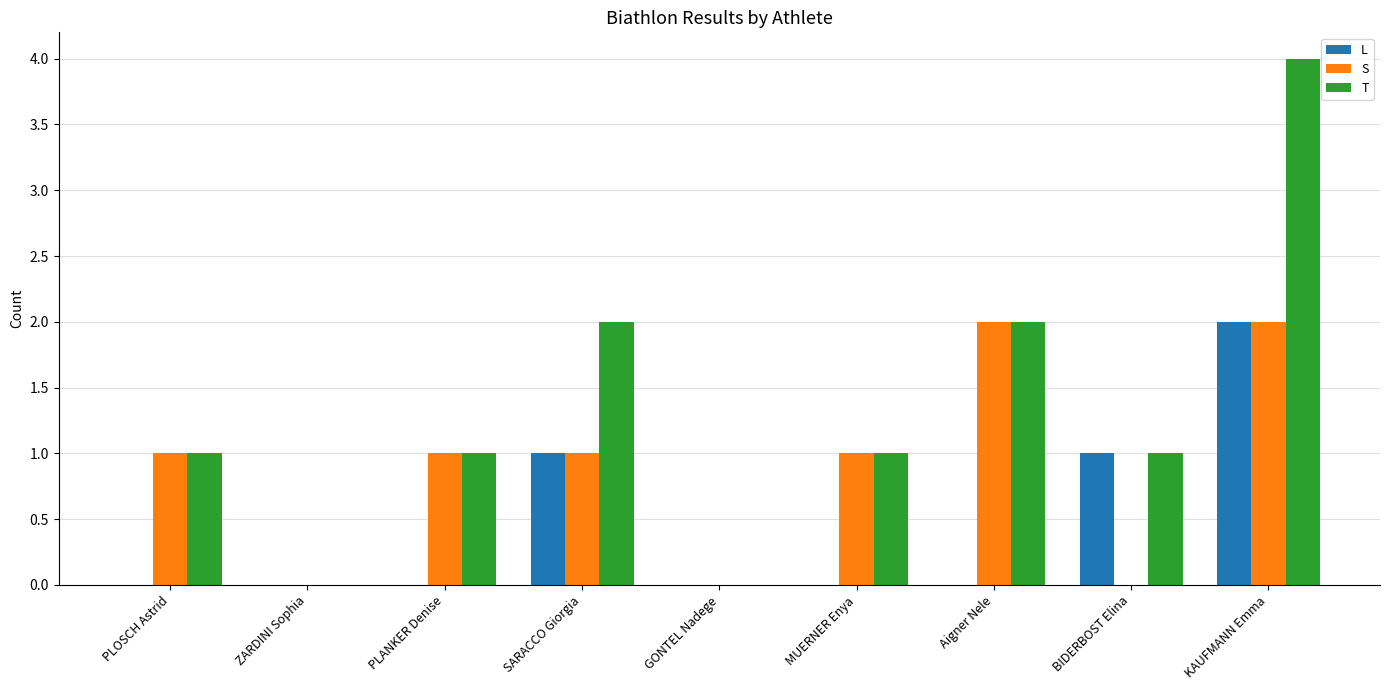

What is the sum of all S values?

8